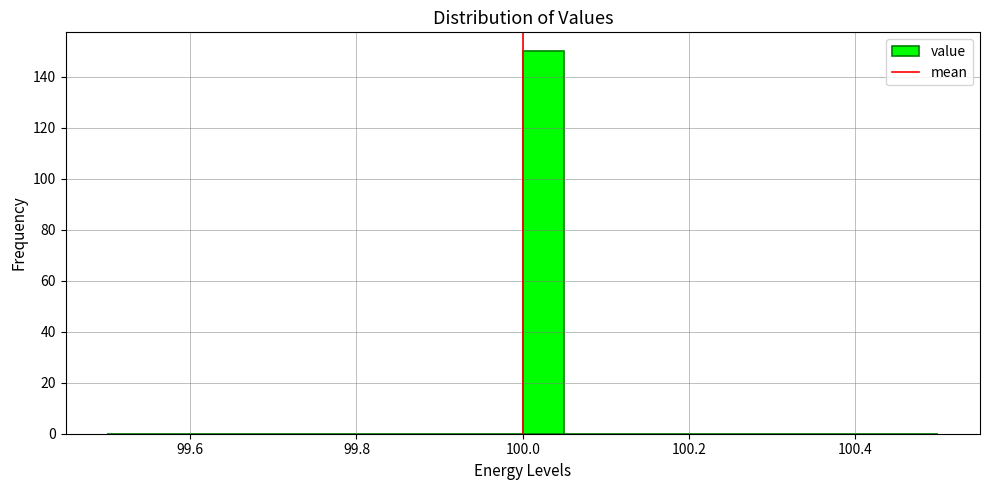

Around what value on the x-axis is the tallest bar? Give the approximate position of its centre, as read against the axis.

100.02